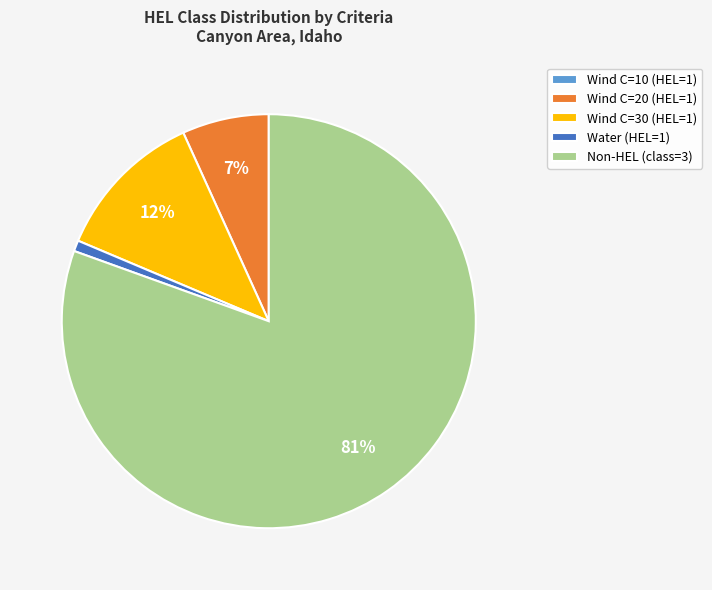

Is there a majority slice in this chart?

Yes